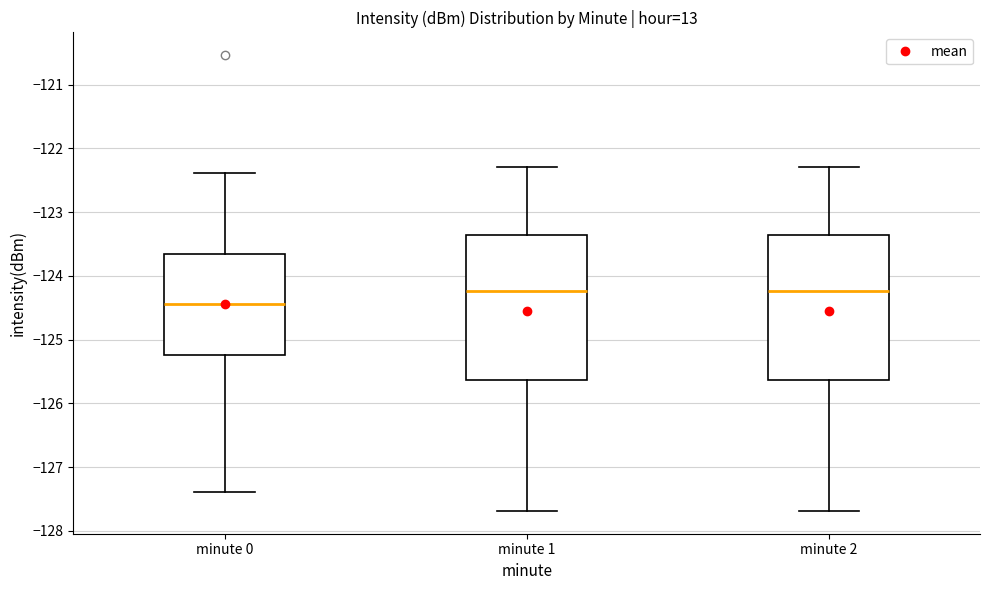

Reading left to right, transcribe this box plot: for each box, give where its median line is, the range the box spans, and where its two whiskers end, as read against the y-axis. The values are not printed on the chart, so give them approximately, as read against the axis.

minute 0: median -124.4, box -125.2 to -123.7, whiskers -127.4 to -122.4
minute 1: median -124.2, box -125.6 to -123.4, whiskers -127.7 to -122.3
minute 2: median -124.2, box -125.6 to -123.4, whiskers -127.7 to -122.3